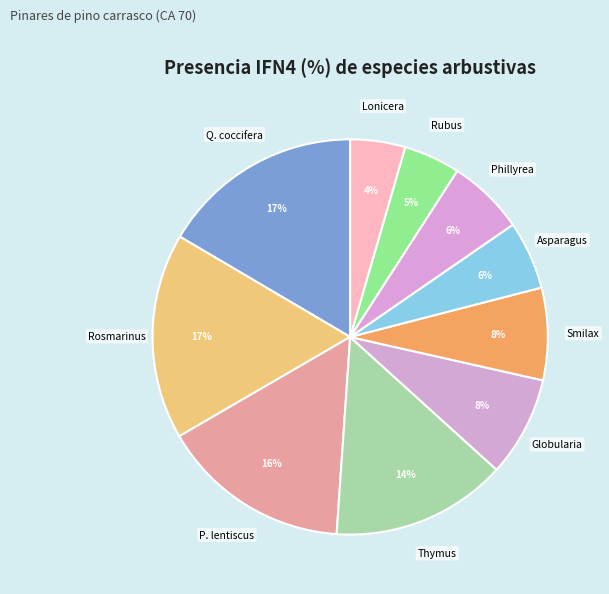

To the nearest percent, what is the average slice percentage?

10%